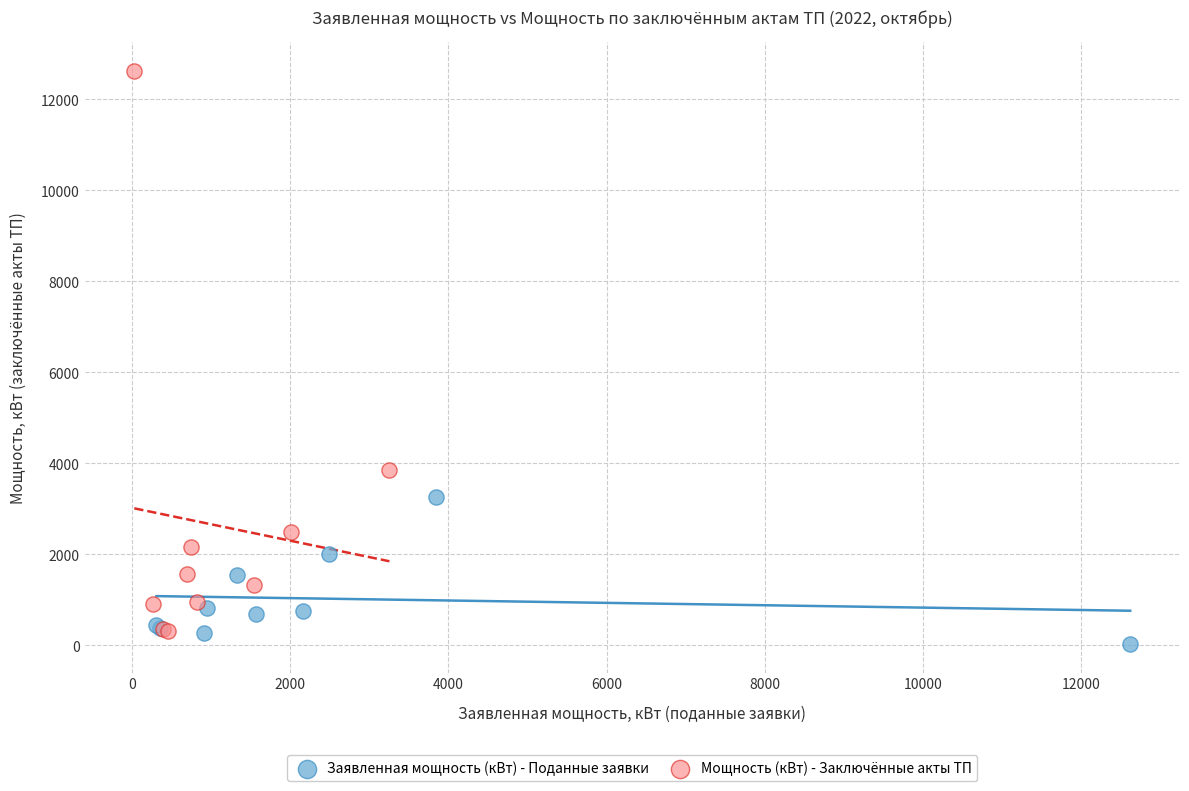

Which series has the widest spread of Y values?

Мощность (кВт) - Заключённые акты ТП